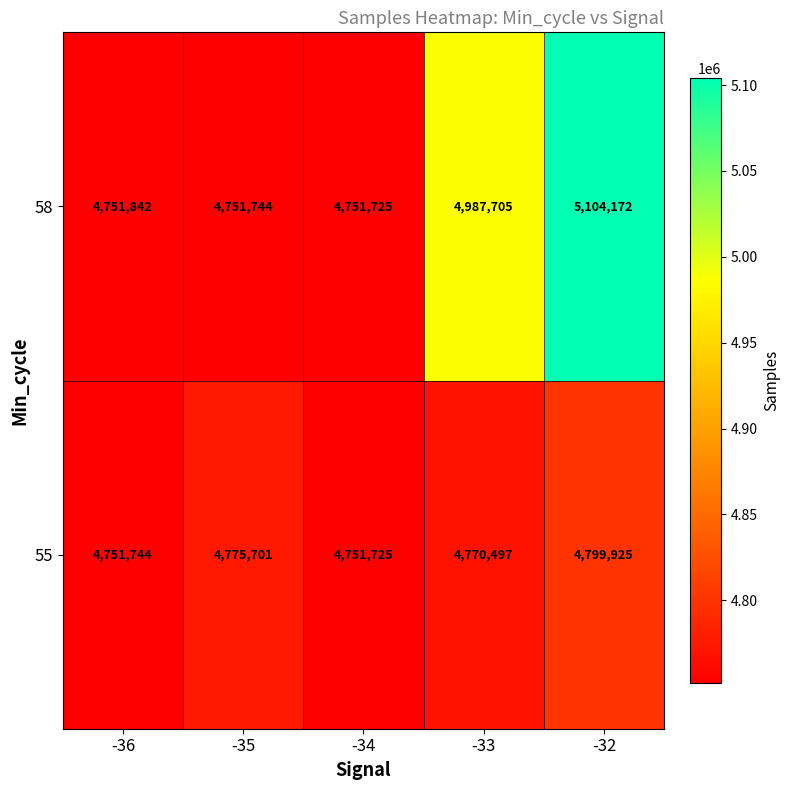

Between -36 and -33, which series saw the biggest shift?

58